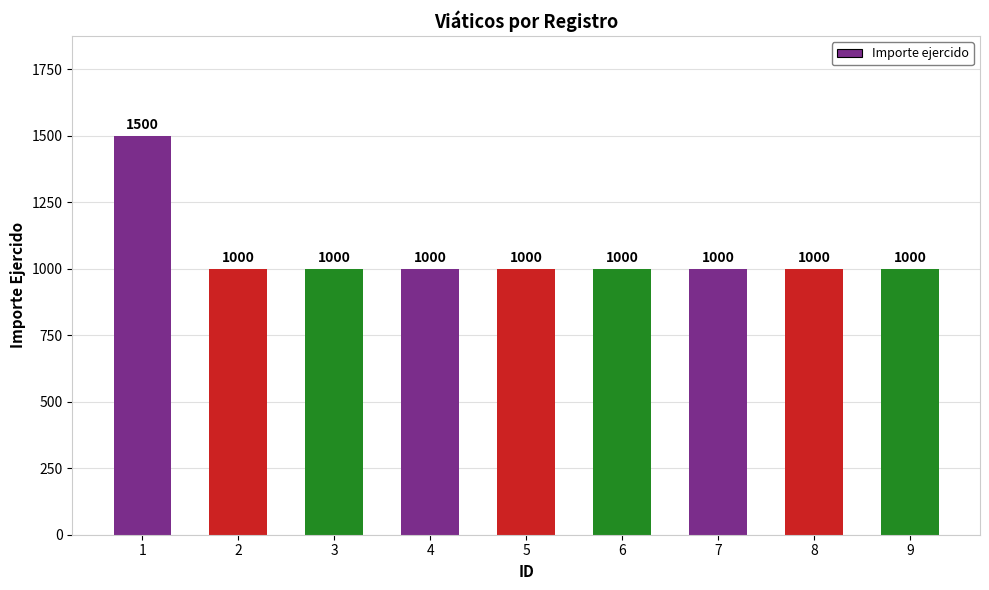

The value at 7 is 529. True or false?

False